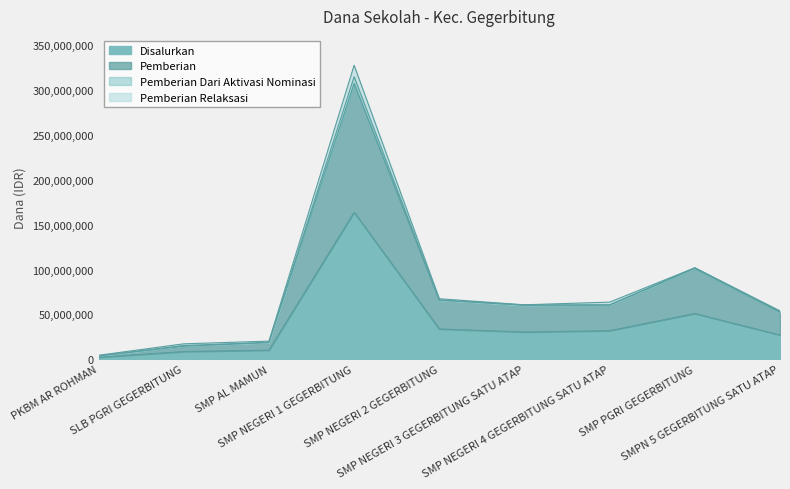

What is the maximum value for Disalurkan?

163875000